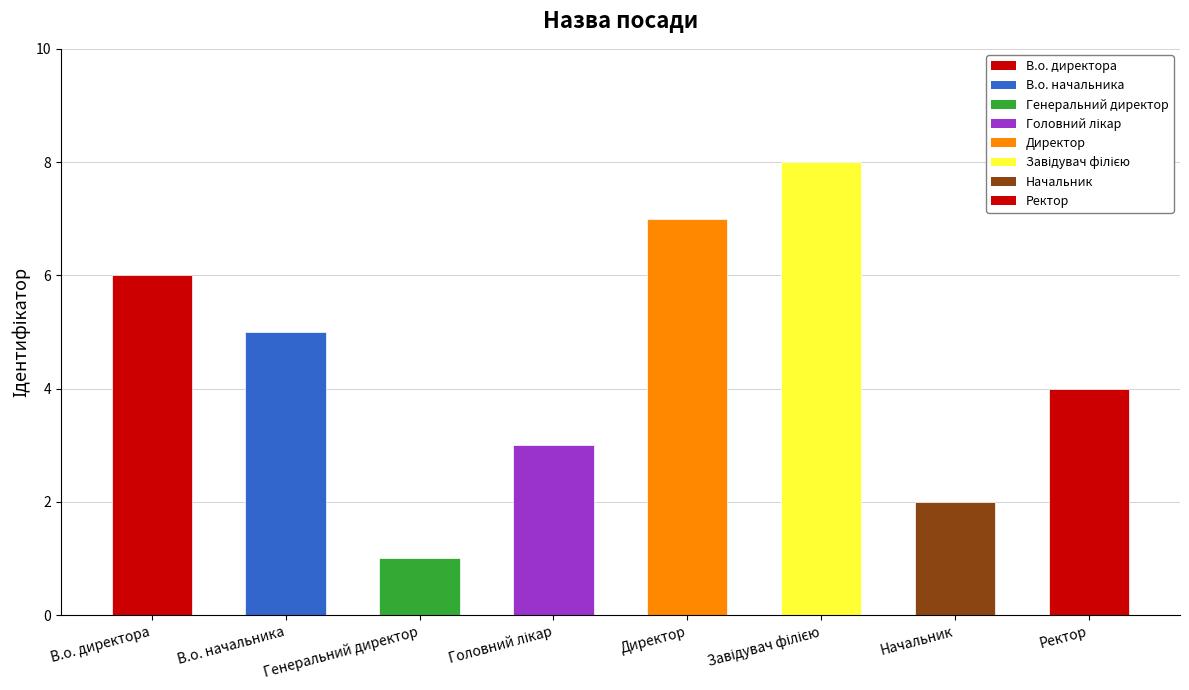

What is the difference between the second highest and second lowest values?

5